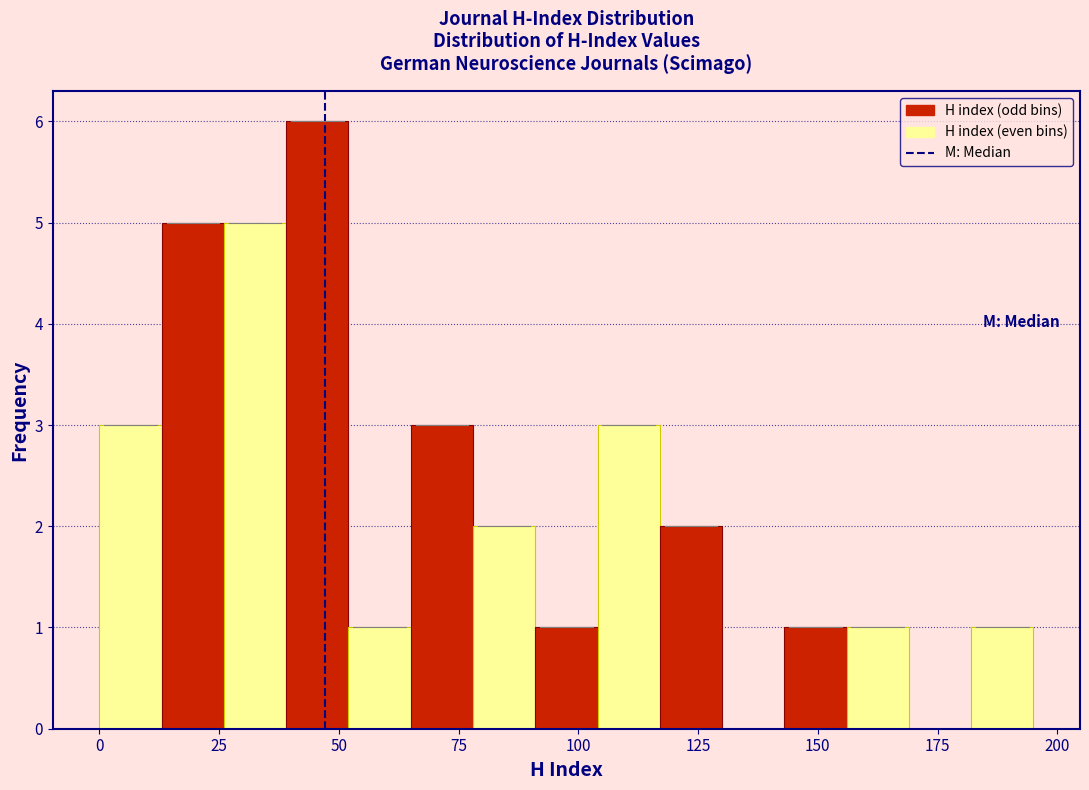

Read against the x-axis, roughly where is the centre of the tallest bar?

45